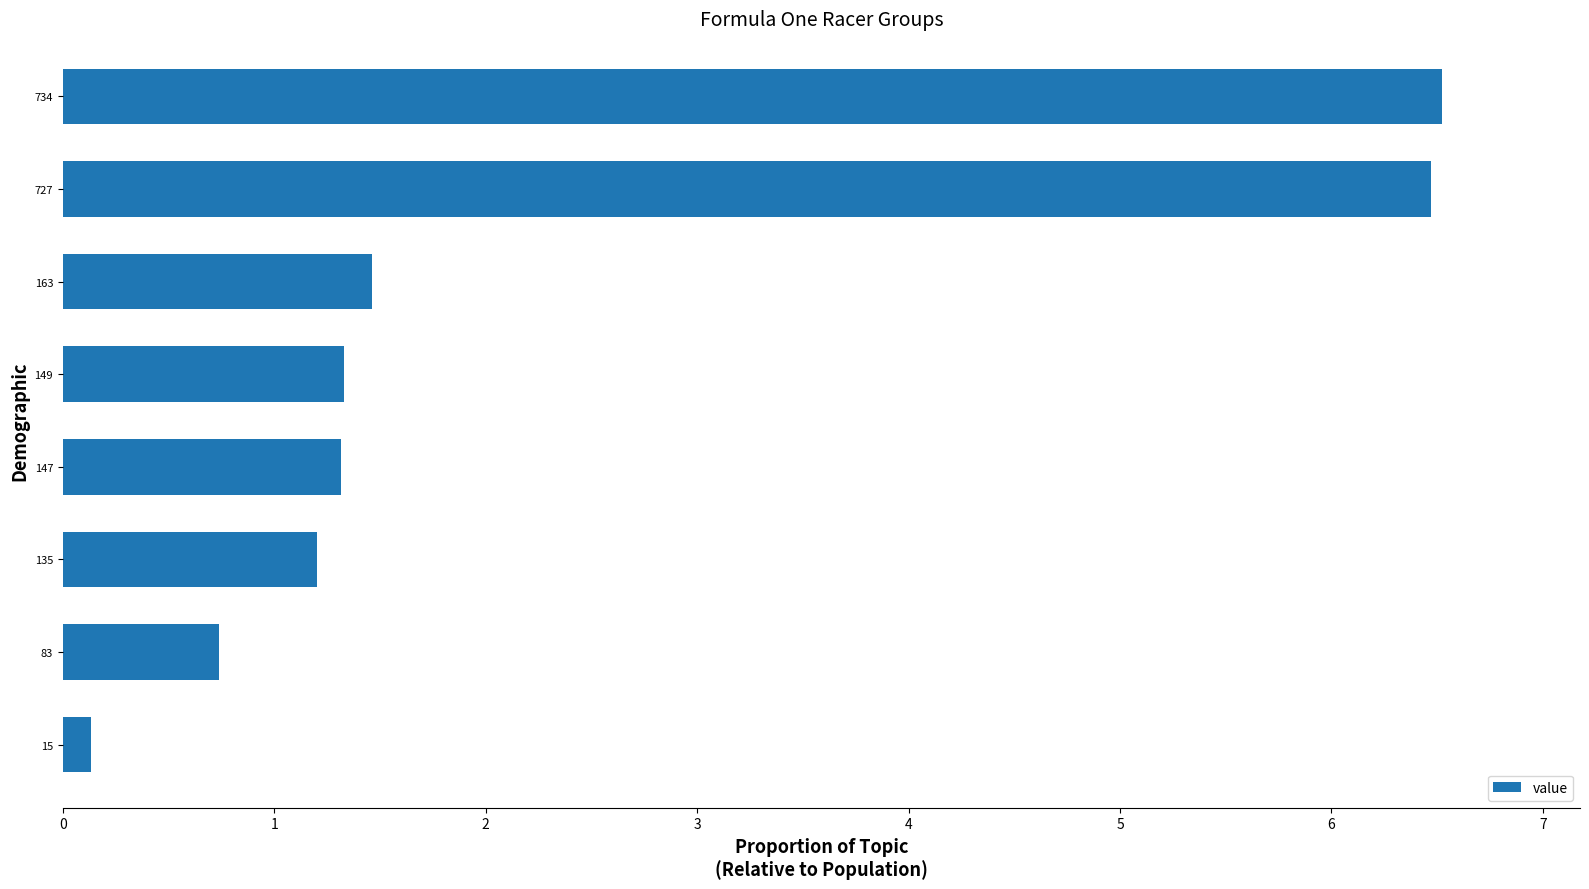

What is the sum of all values?

19.2